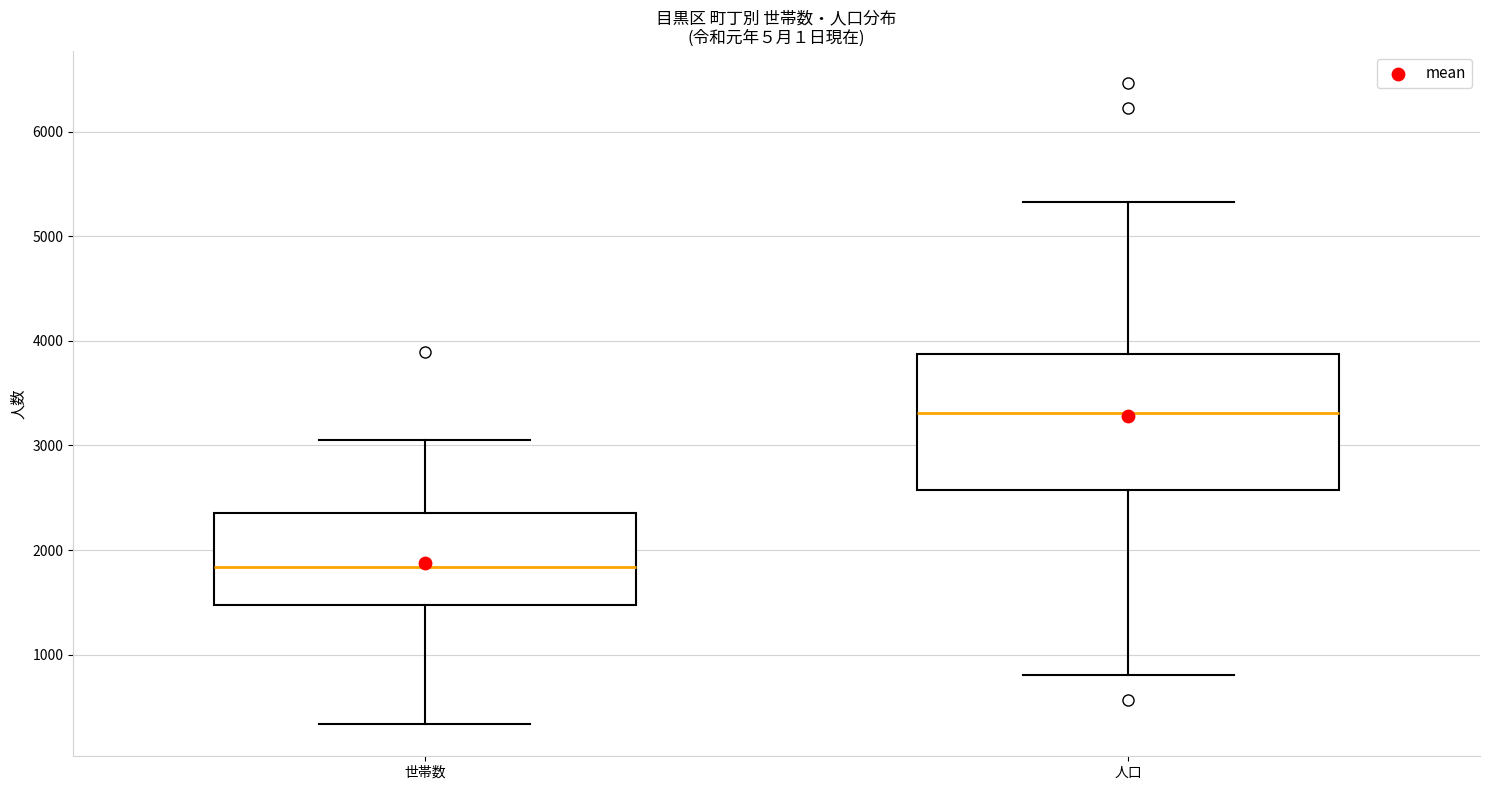

Reading left to right, read every box against the y-axis: the position of its median line, the range the box covers, and the ends of its whiskers. The values are not printed on the chart, so give them approximately, as read against the axis.

世帯数: median 1800, box 1500 to 2400, whiskers 300 to 3000
人口: median 3300, box 2600 to 3900, whiskers 800 to 5300